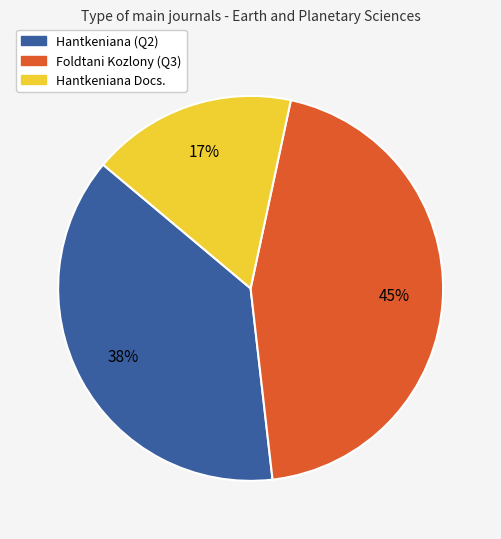

How many segments does this pie chart have?

3